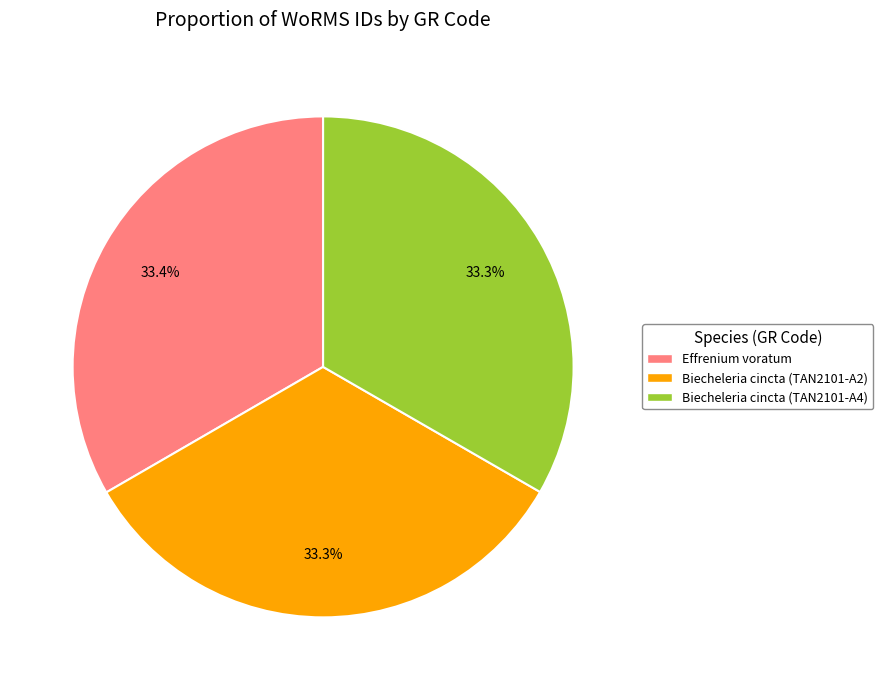

Does any single category account for the majority?

No